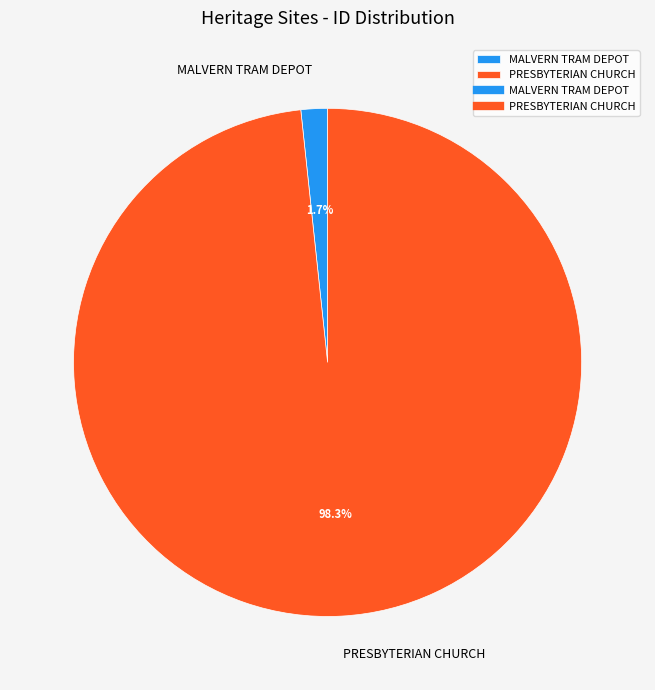

What percentage is NOT represented by PRESBYTERIAN CHURCH?

1.7%